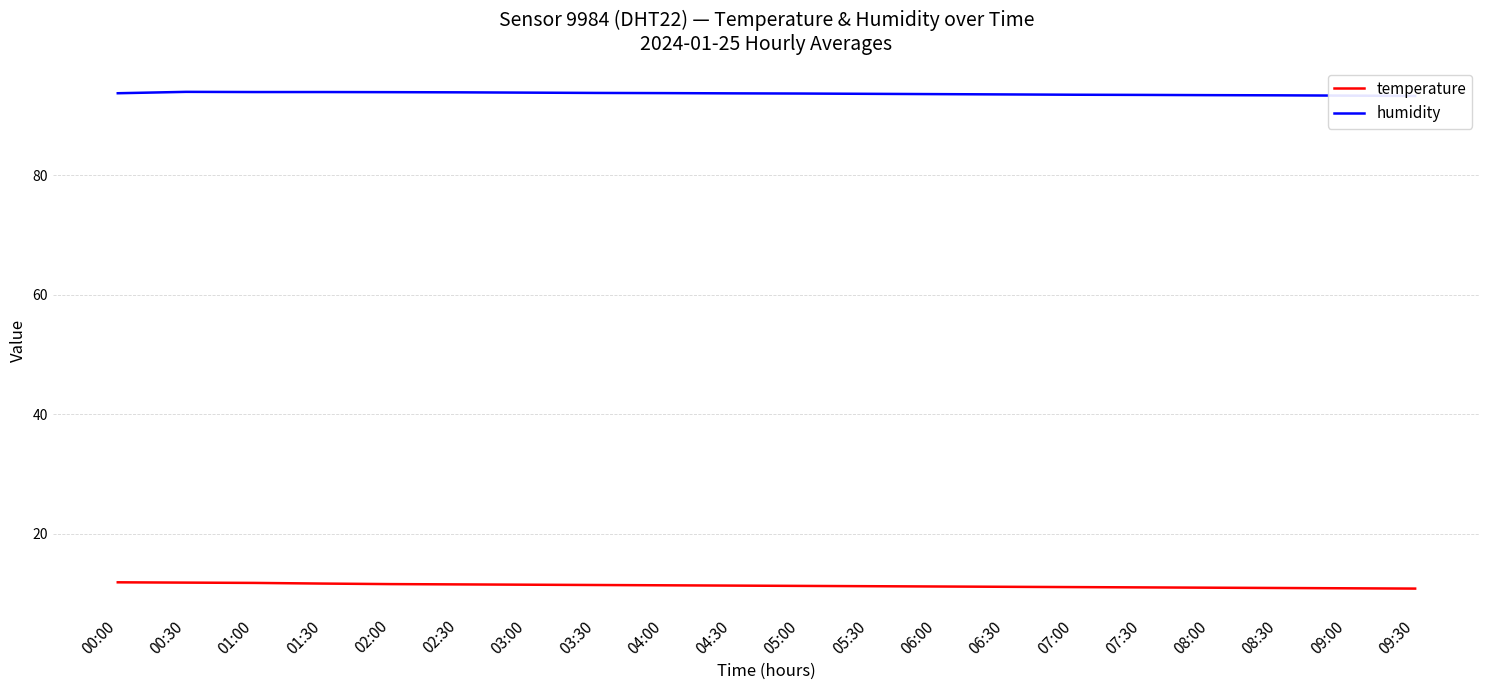

What is the difference between the second highest and minimum values in the temperature series?

1.0